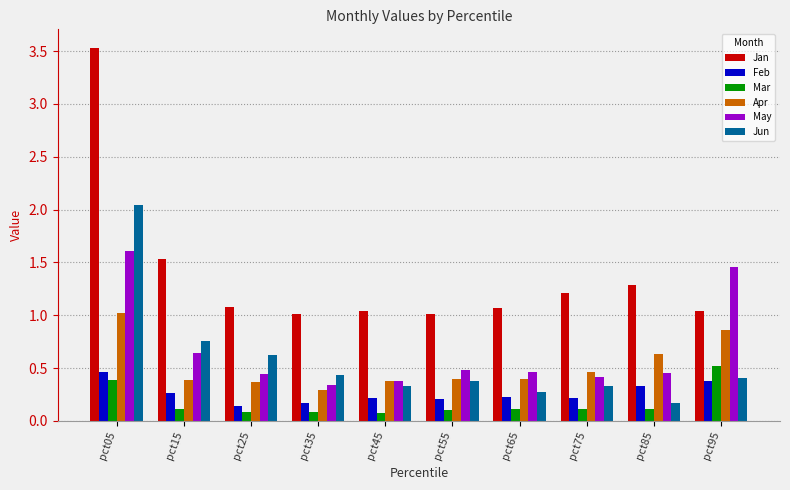

What is the total value across all series at pct25?

2.7